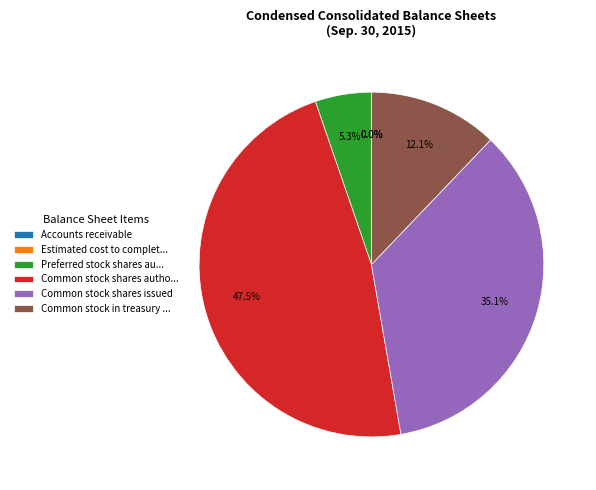

What is the largest slice in the pie chart?

Common stock shares autho...